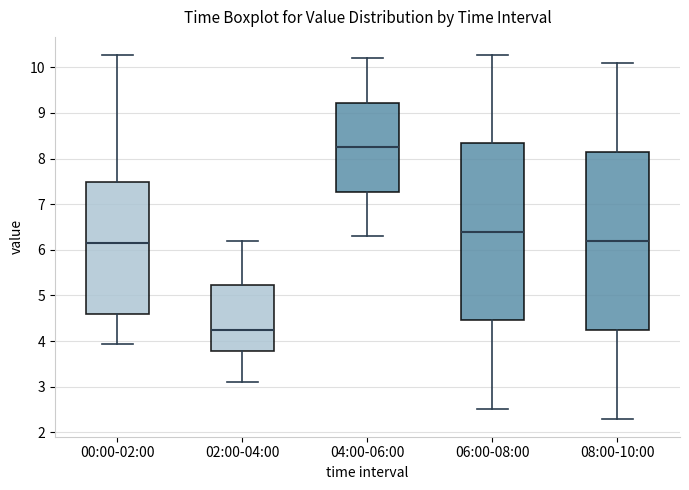

Which box's median line is the highest?

04:00-06:00